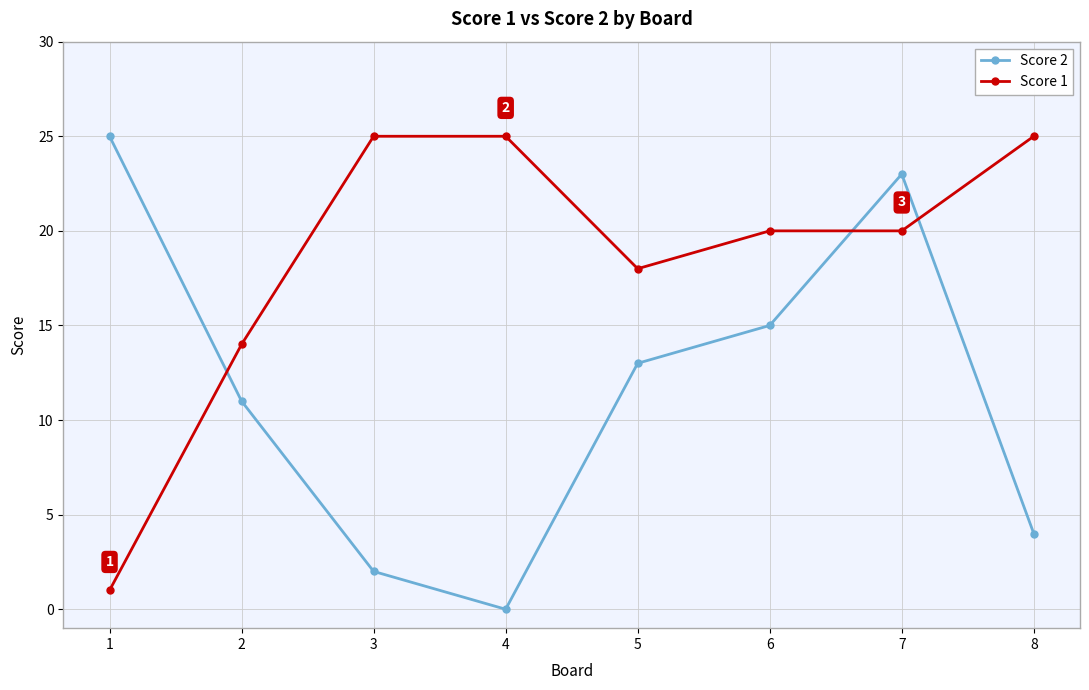

What is the value of the Score 2 point at the 3rd from the left?

2